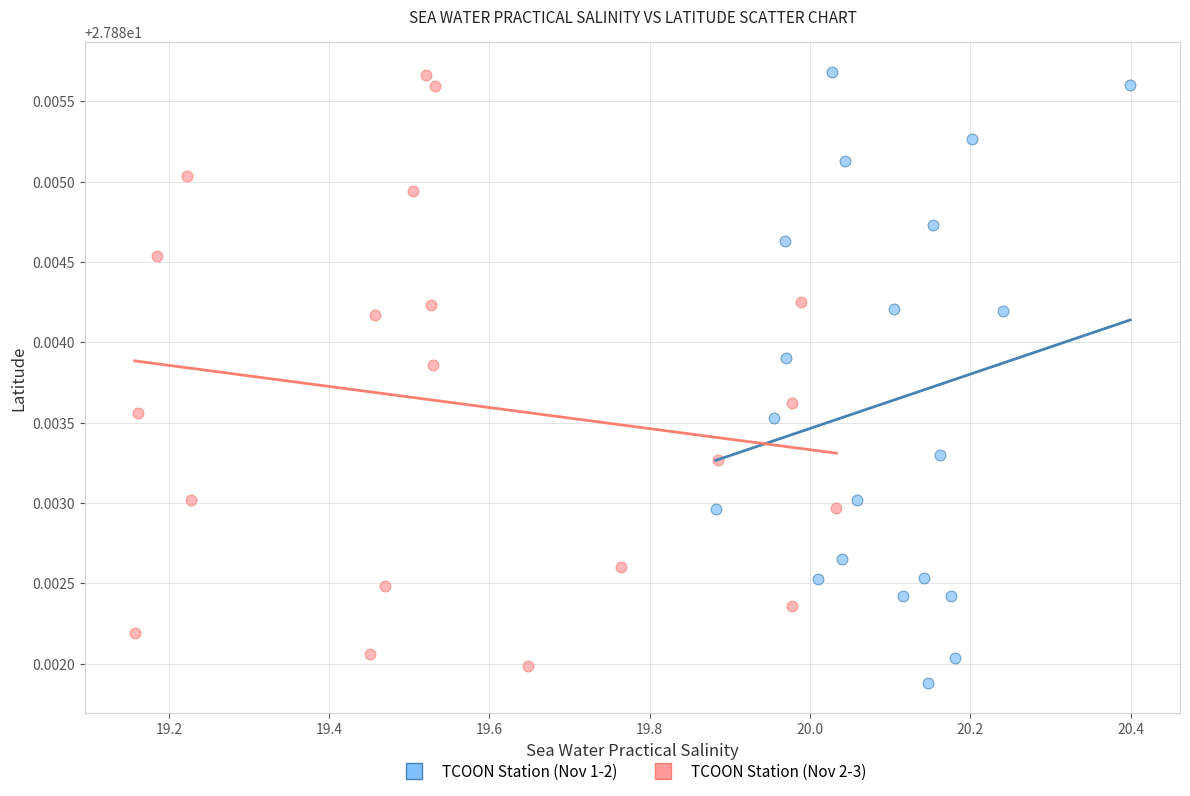

Which series has the largest Y range (max minus min)?

TCOON Station (Nov 1-2)